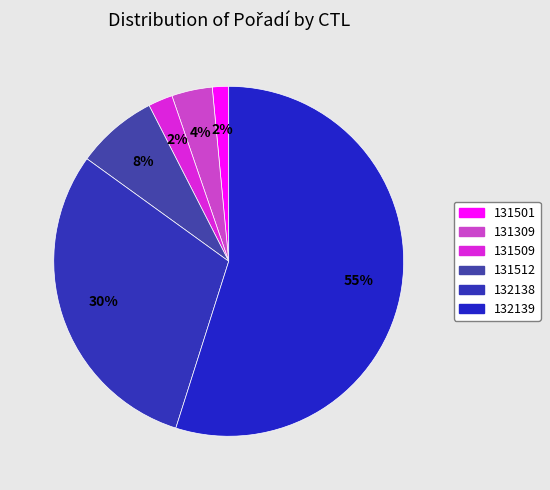

What percentage is the 132138 slice, to the nearest percent?

30%